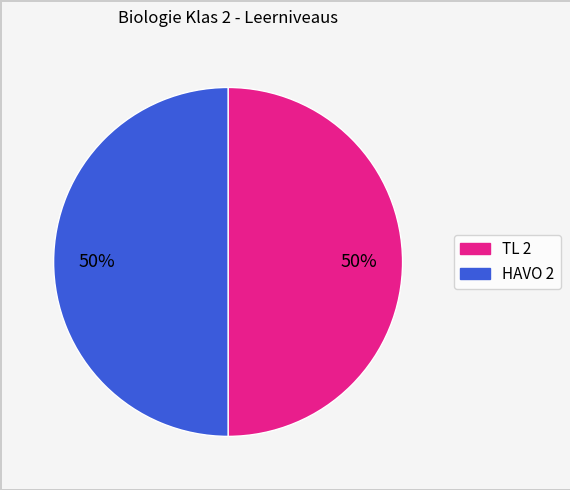

True or false: TL 2 accounts for 50% of the total.

True